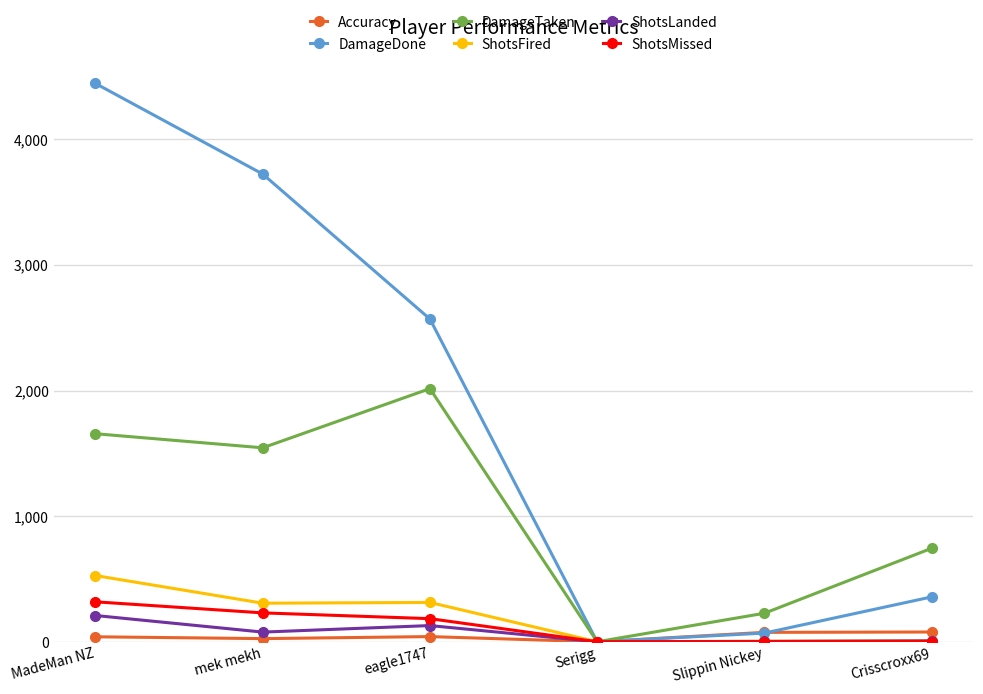

How many lines are shown in the chart?

6